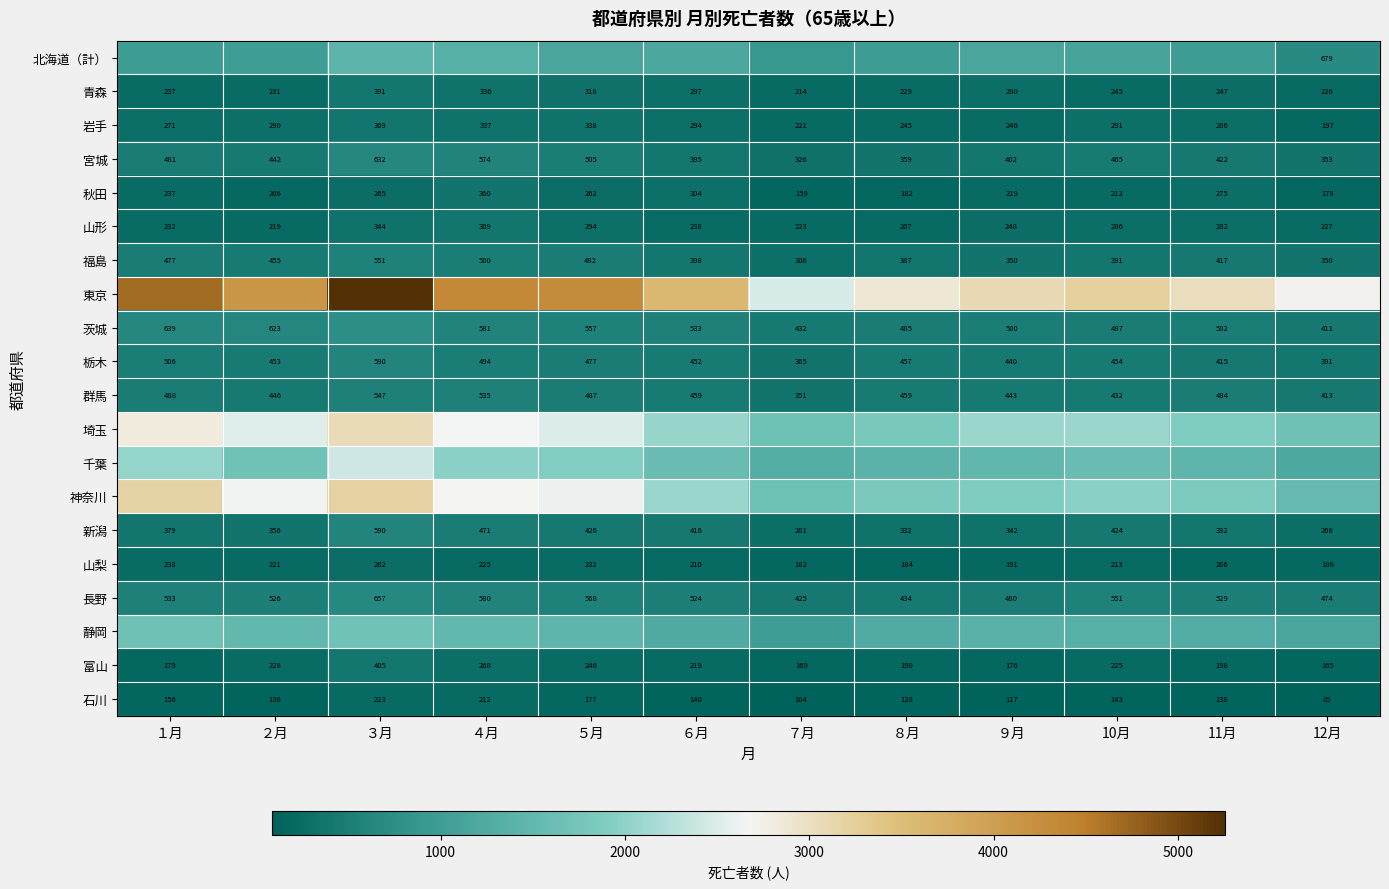

What is the sum of all 千葉 values?

20072